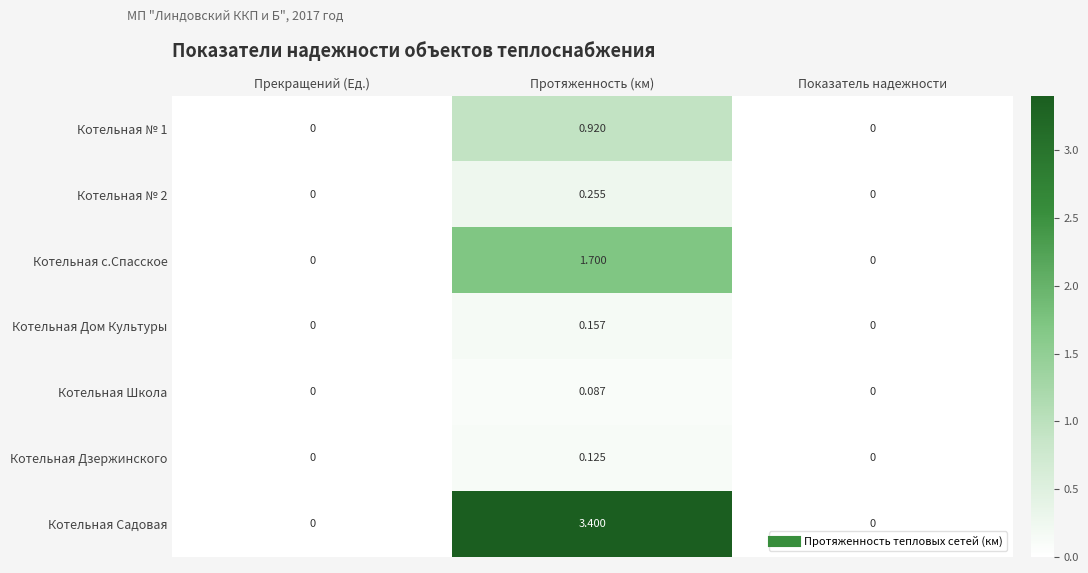

How many values in Котельная № 2 are above zero?

1